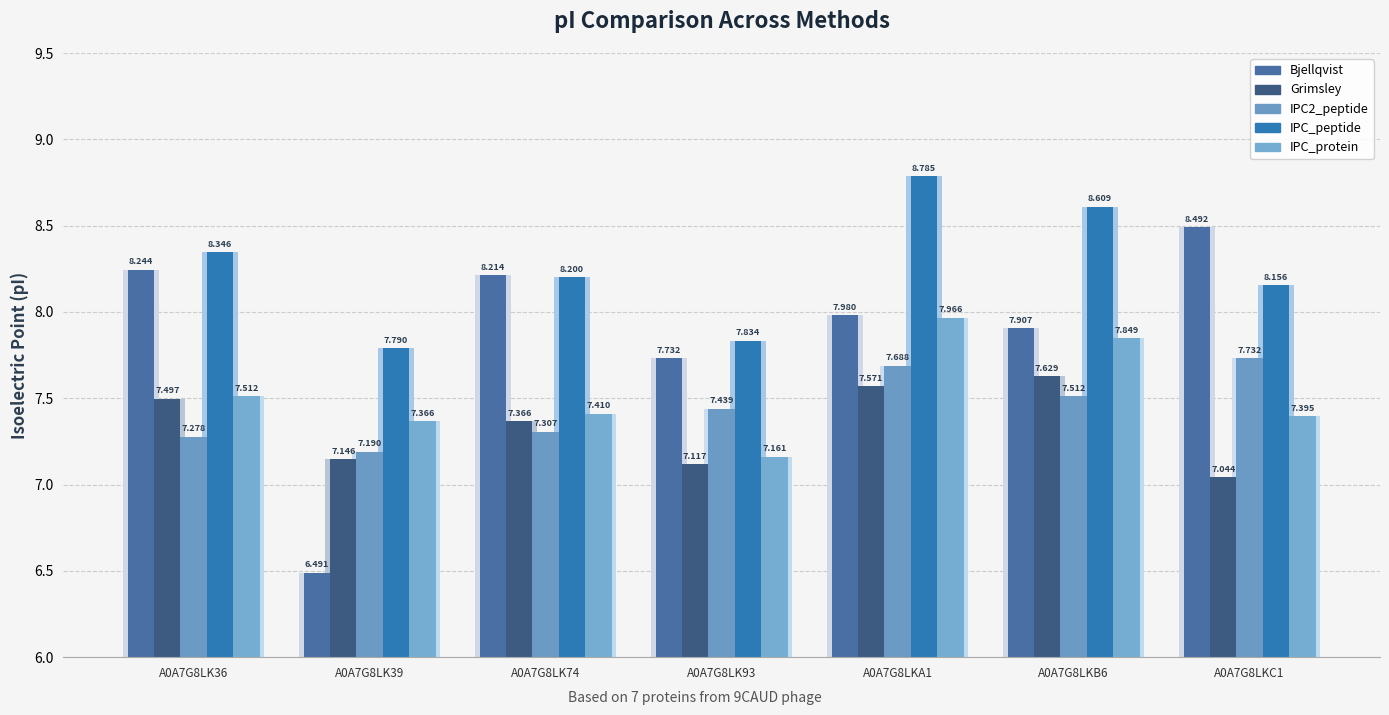

Reading left to right, extract all data points from this chart.

Bjellqvist: 8.2	6.5	8.2	7.7	8.0	7.9	8.5
Grimsley: 7.5	7.1	7.4	7.1	7.6	7.6	7.0
IPC2_peptide: 7.3	7.2	7.3	7.4	7.7	7.5	7.7
IPC_peptide: 8.3	7.8	8.2	7.8	8.8	8.6	8.2
IPC_protein: 7.5	7.4	7.4	7.2	8.0	7.8	7.4